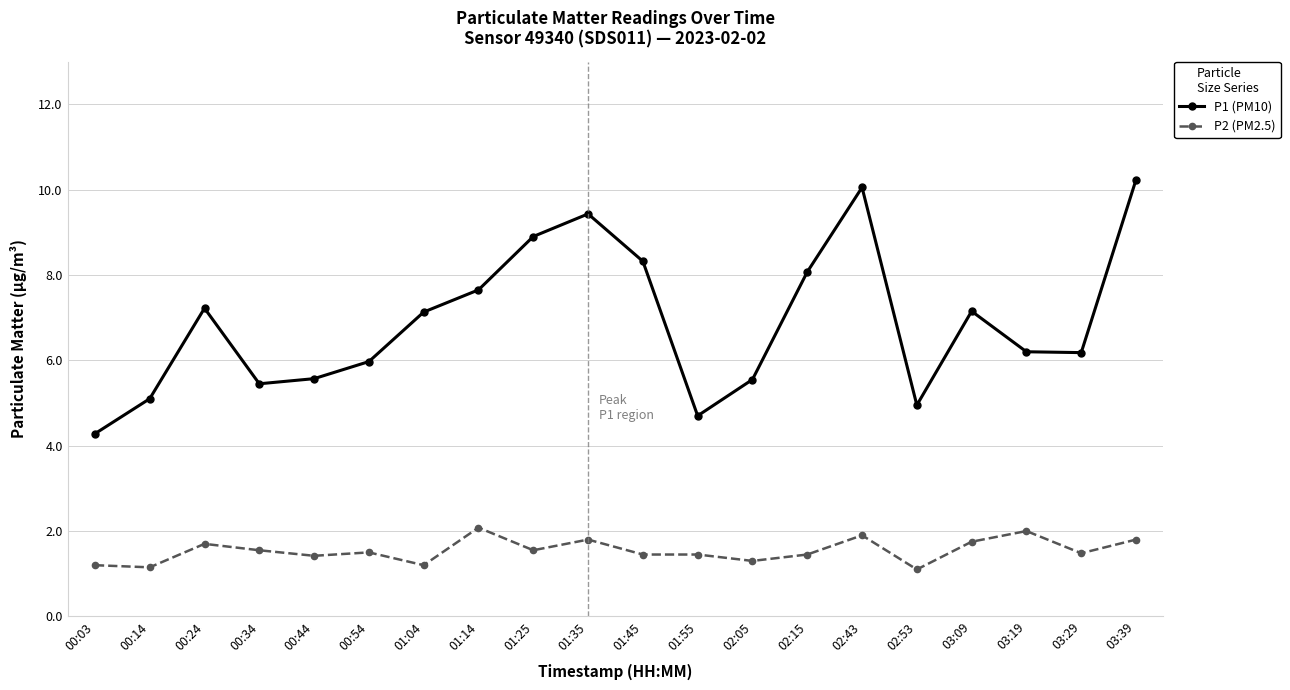

What is the value of the P2 (PM2.5) point at the 19th from the left?

1.5